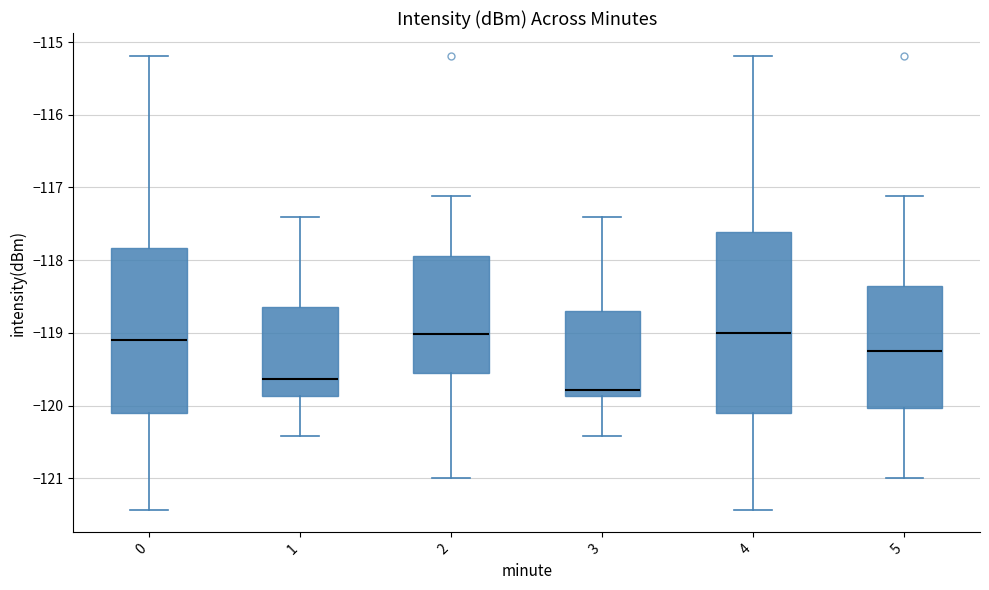

Reading left to right, read every box against the y-axis: the position of its median line, the range the box covers, and the ends of its whiskers. The values are not printed on the chart, so give them approximately, as read against the axis.

0: median -119.1, box -120.1 to -117.8, whiskers -121.4 to -115.2
1: median -119.6, box -119.9 to -118.6, whiskers -120.4 to -117.4
2: median -119.0, box -119.6 to -117.9, whiskers -121.0 to -117.1
3: median -119.8, box -119.9 to -118.7, whiskers -120.4 to -117.4
4: median -119.0, box -120.1 to -117.6, whiskers -121.4 to -115.2
5: median -119.2, box -120.0 to -118.4, whiskers -121.0 to -117.1